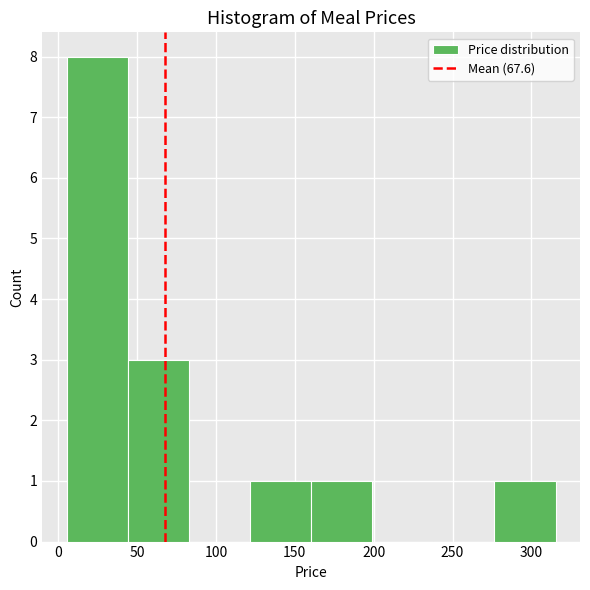

Over which range of the x-axis is the bar tallest?

5 to 45